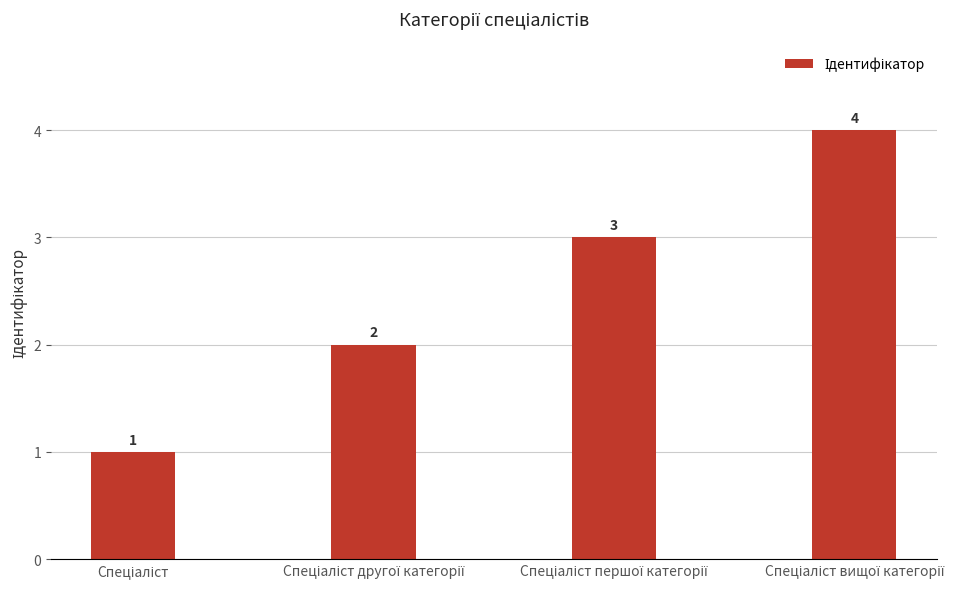

What is the sum of all values?

10